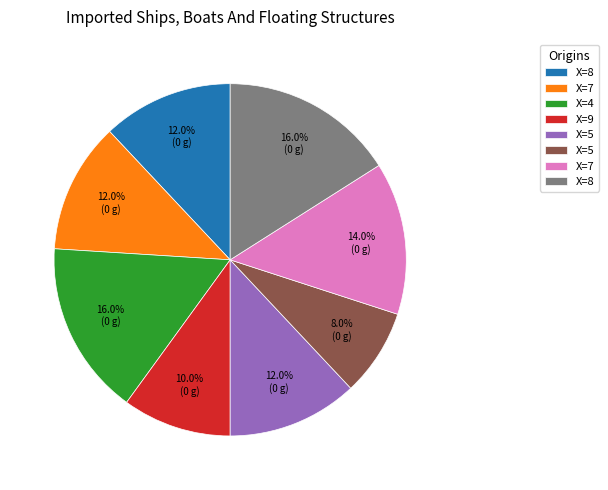

To the nearest percent, what is the average slice percentage?

12%